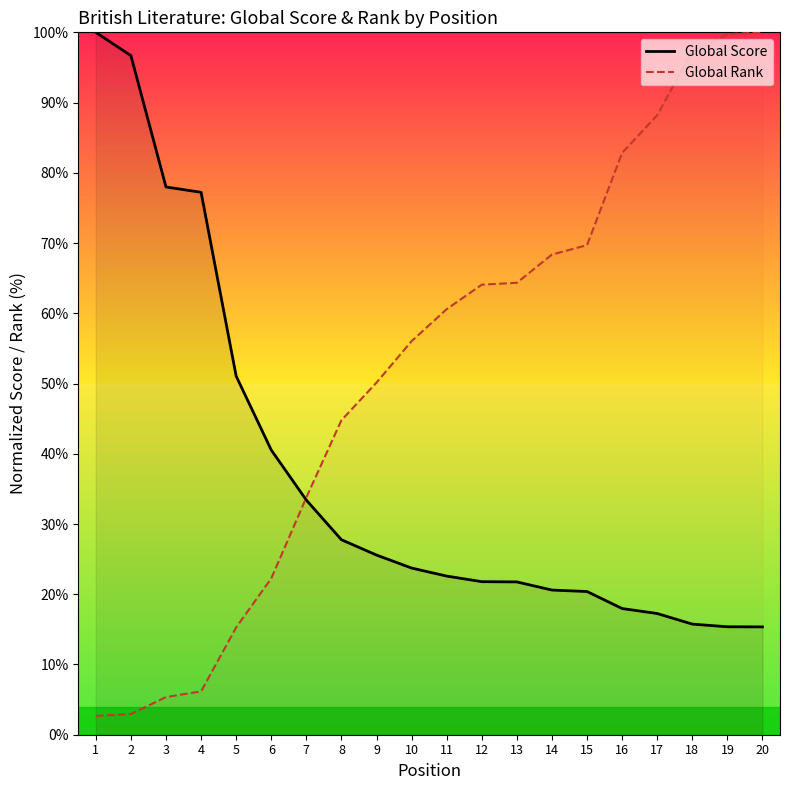

Is it true that Global Score equals 96.7 at 2?

True